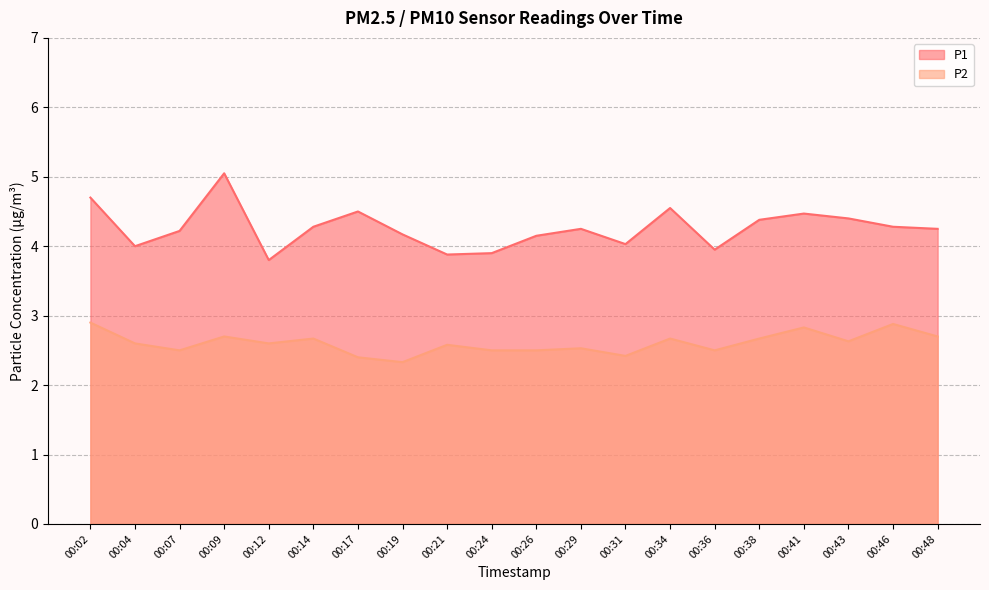

True or false: P1 and P2 intersect in this chart.

False